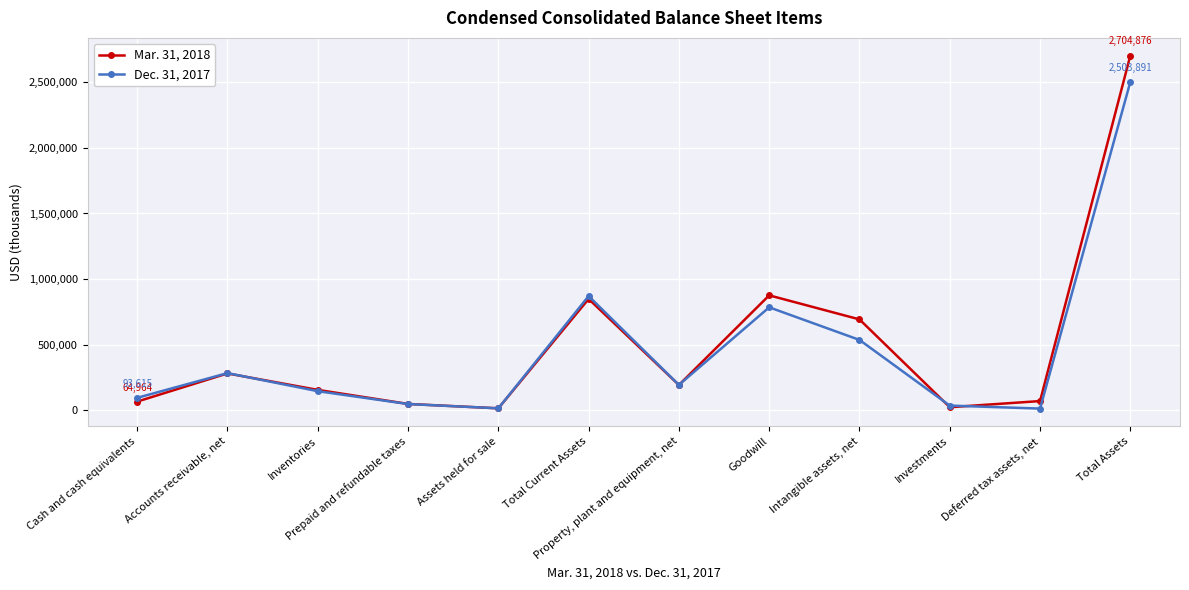

At which category is the sum across all series the highest?

Total Assets